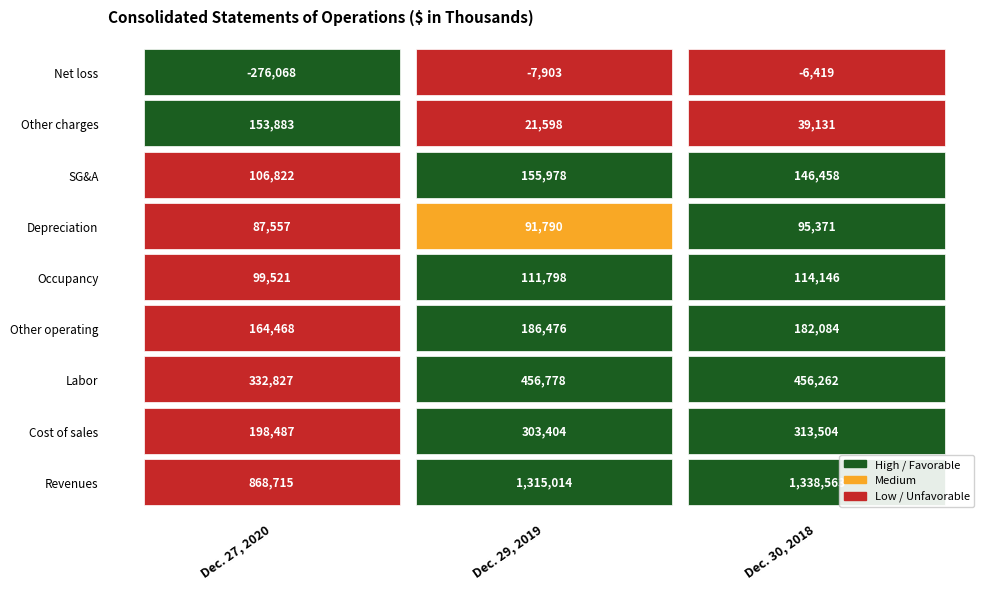

Reading left to right, transcribe all the data shown in this chart.

Revenues: 868715	1315014	1338563
Cost of sales: 198487	303404	313504
Labor: 332827	456778	456262
Other operating: 164468	186476	182084
Occupancy: 99521	111798	114146
Depreciation: 87557	91790	95371
SG&A: 106822	155978	146458
Other charges: 153883	21598	39131
Net loss: -276068	-7903	-6419